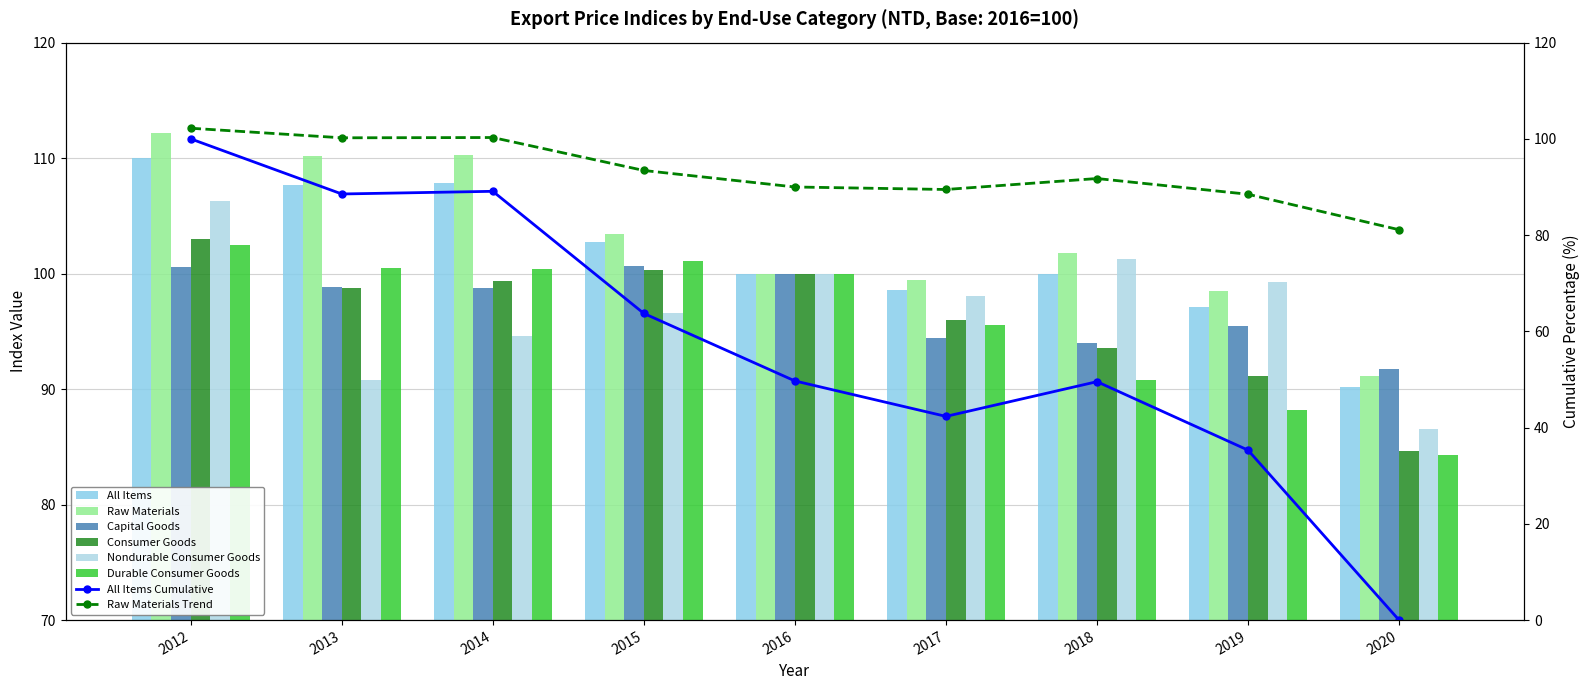

The value of Capital Goods at 2020 is 91.8. True or false?

True